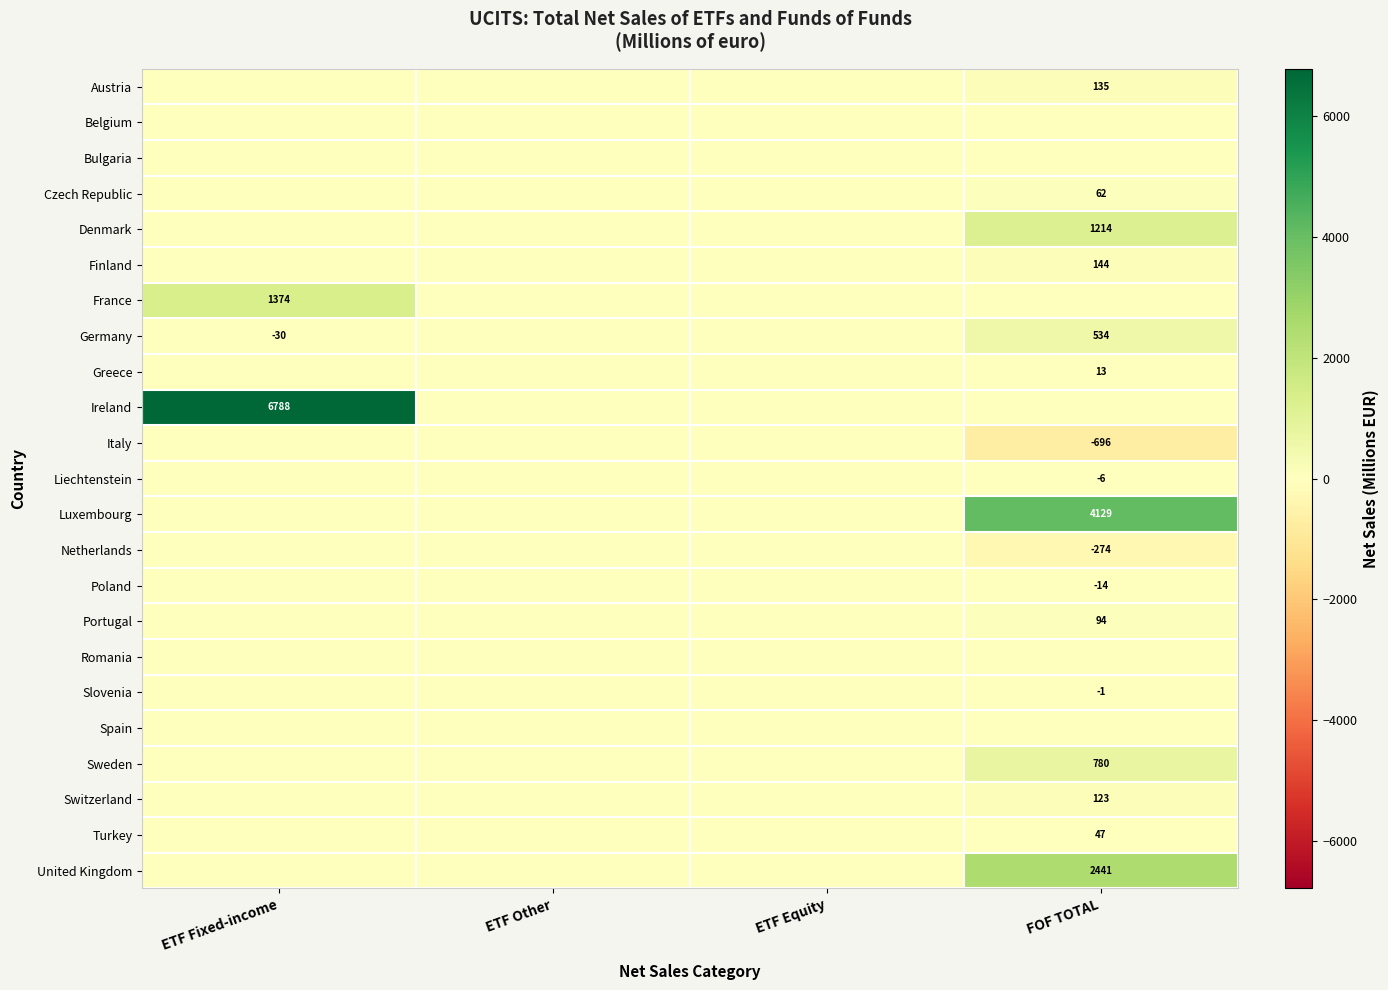

Is it true that Ireland equals 3825 at ETF Fixed-income?

False